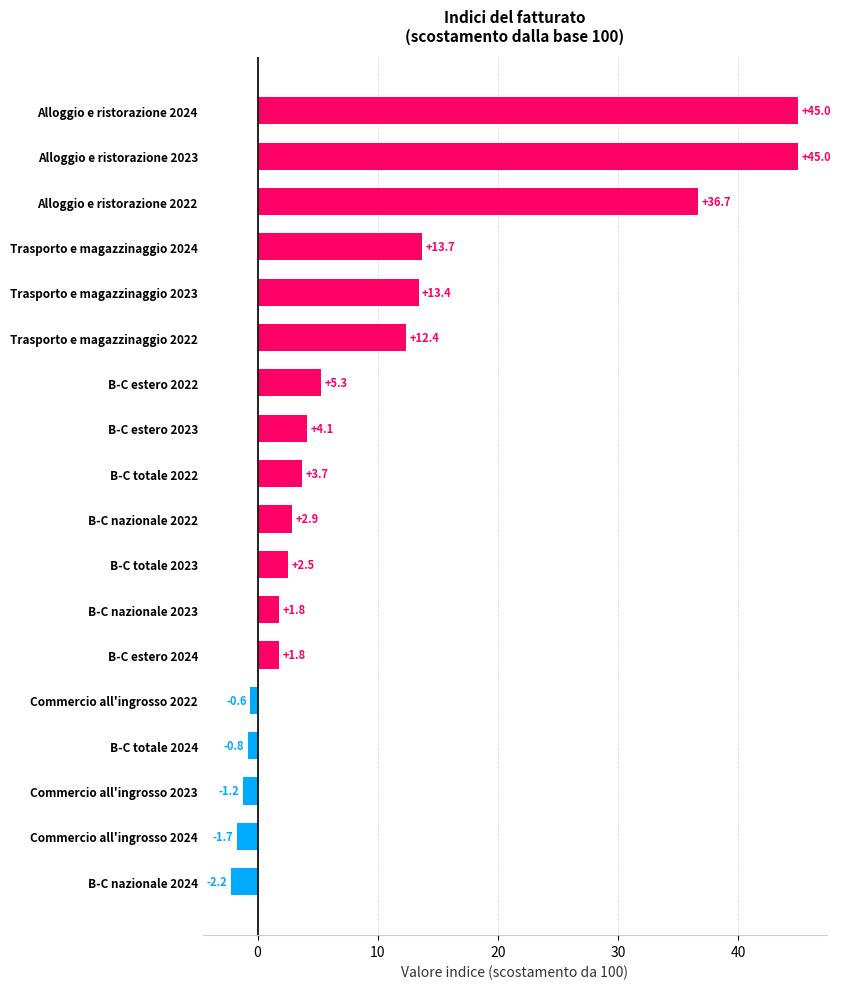

How many categories are shown in the chart?

18